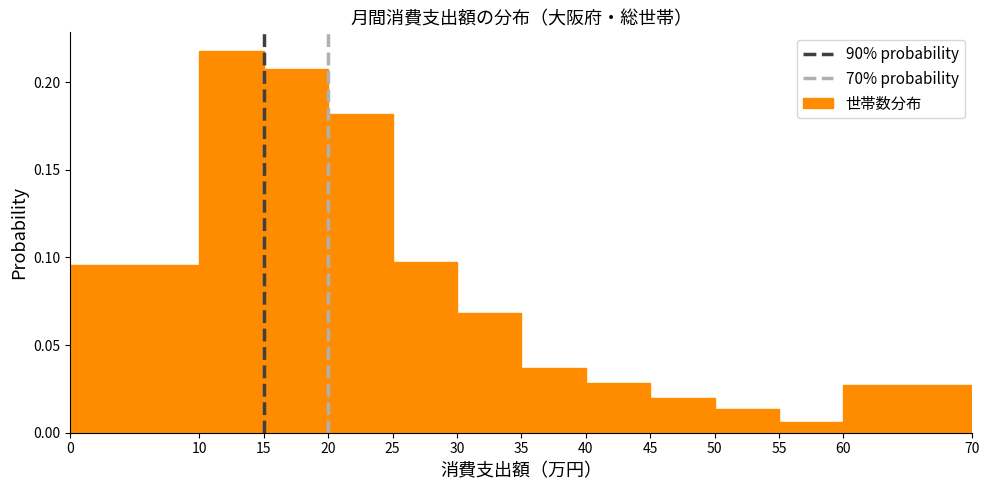

Reading left to right, transcribe this chart: for each bar, give the range it covers on the x-axis and its height. The values are not printed on the chart, so give them approximately, as read against the axis.

0 to 10: 0.095
10 to 15: 0.215
15 to 20: 0.210
20 to 25: 0.180
25 to 30: 0.095
30 to 35: 0.070
35 to 40: 0.035
40 to 45: 0.030
45 to 50: 0.020
50 to 55: 0.015
55 to 60: 0.005
60 to 70: 0.025